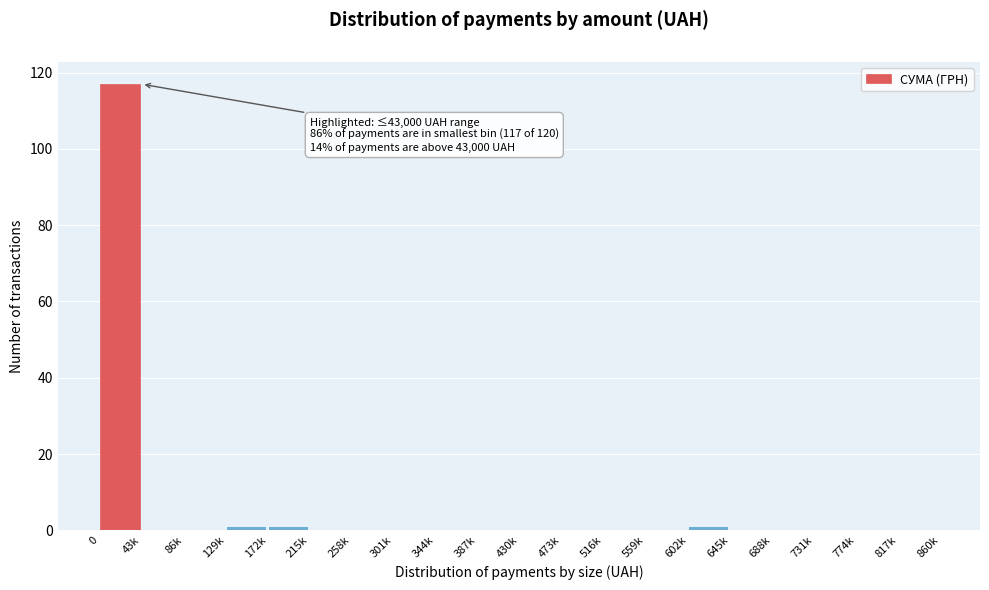

Reading left to right, transcribe all the data shown in this chart.

0=117	43k=0	86k=0	129k=1	172k=1	215k=0	258k=0	301k=0	344k=0	387k=0	430k=0	473k=0	516k=0	559k=0	602k=1	645k=0	688k=0	731k=0	774k=0	817k=0